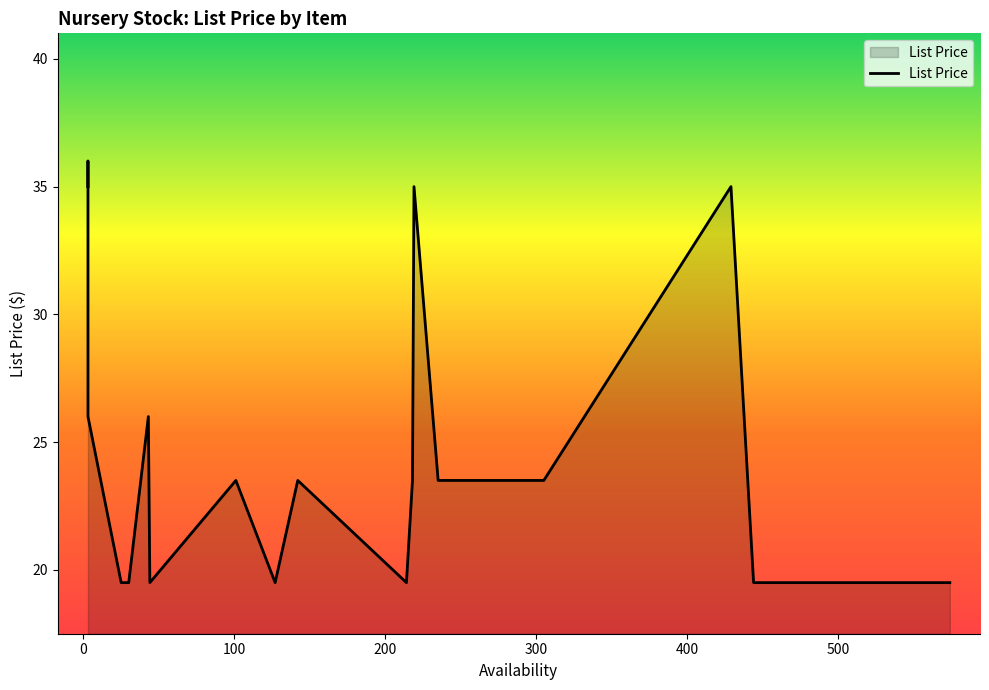

Does the chart have visible grid lines?

No